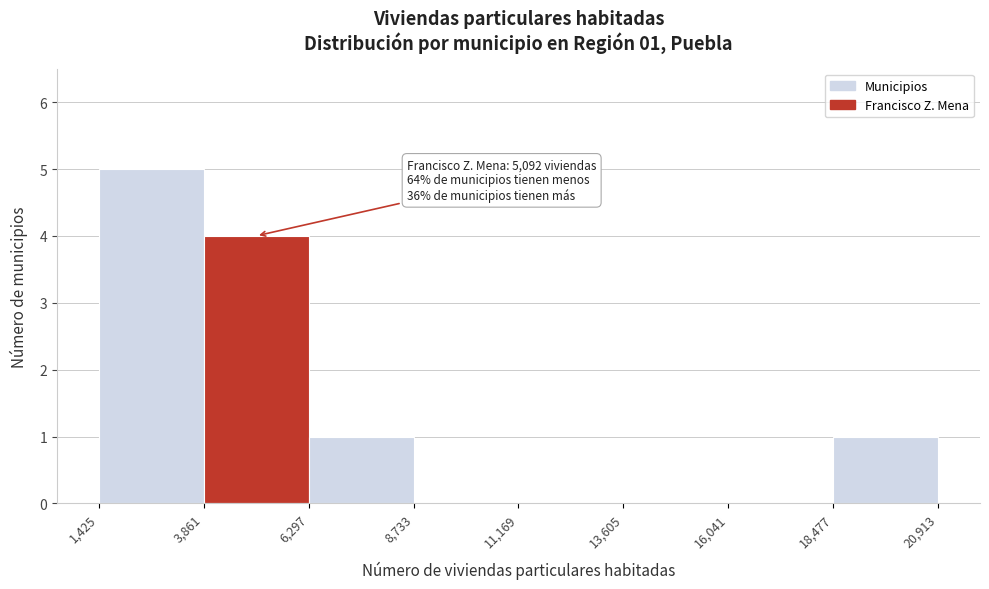

Which range on the x-axis has the tallest bar?

1,425 to 3,861